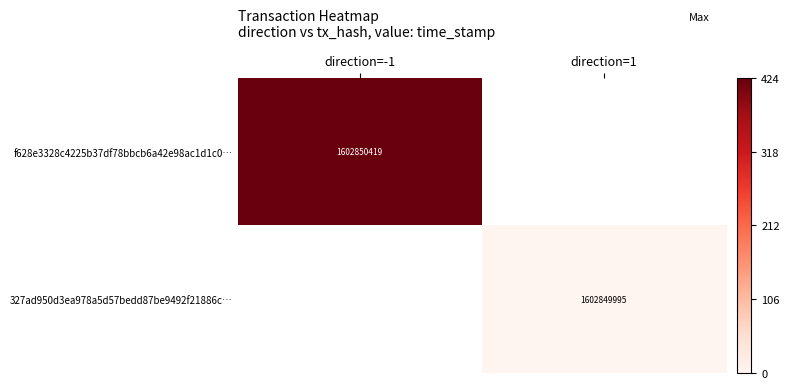

Which series has the widest spread of values?

f628e3328c4225b37df78bbcb6a42e98ac1d1c0